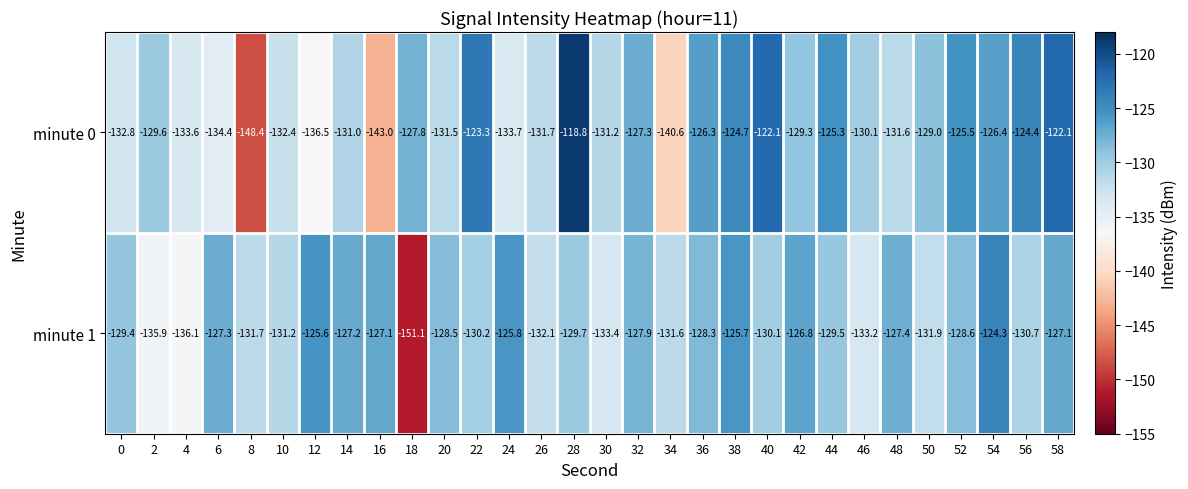

Rank the series by their maximum value, from highest to lowest.

minute 0, minute 1